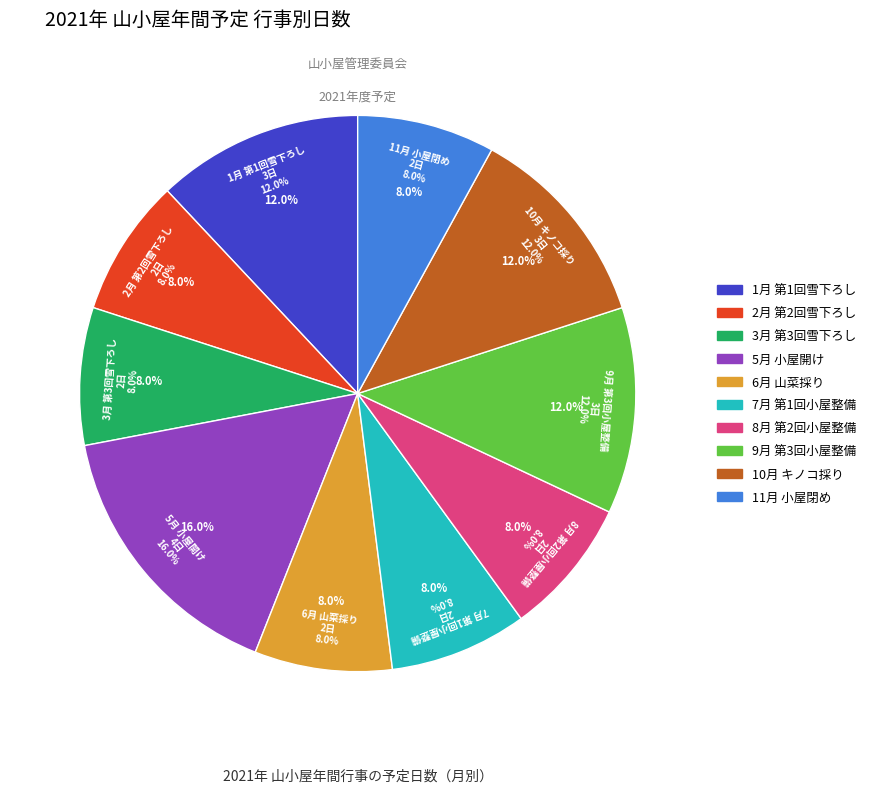

True or false: 3月 第3回雪下ろし accounts for 2% of the total.

False